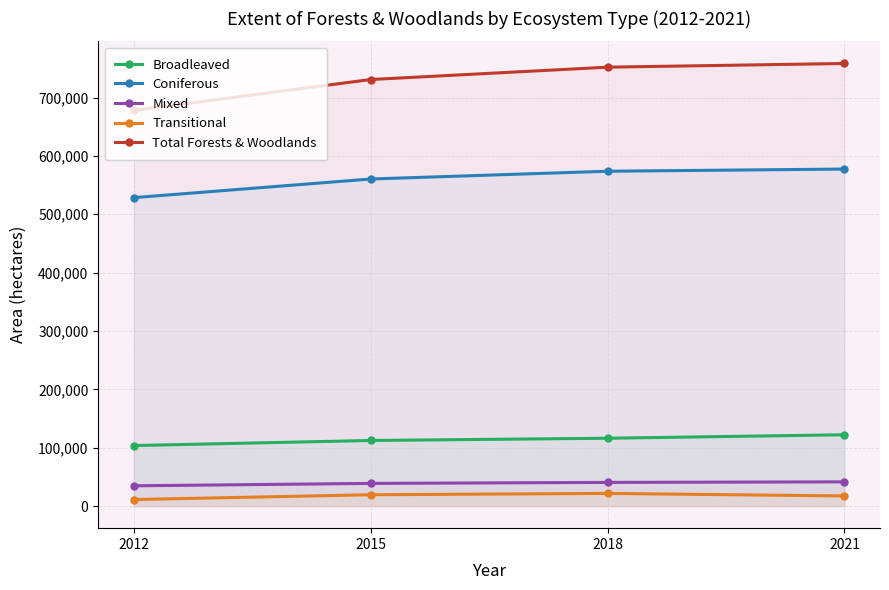

Between 2012 and 2021, which series saw the biggest shift?

Total Forests & Woodlands